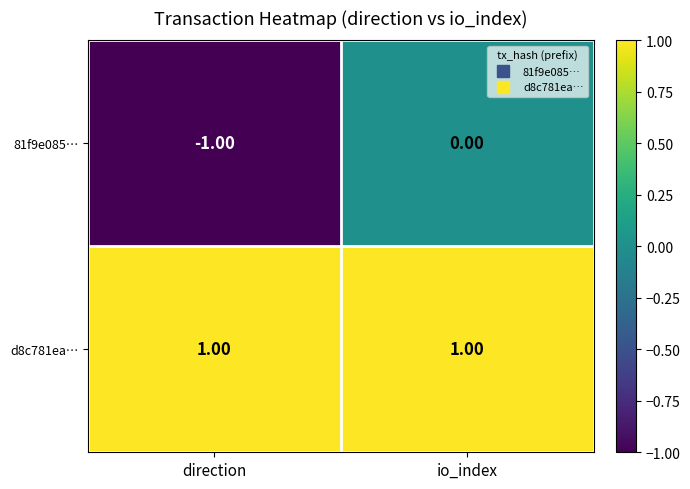

Which series has the largest total across all categories?

d8c781ea…